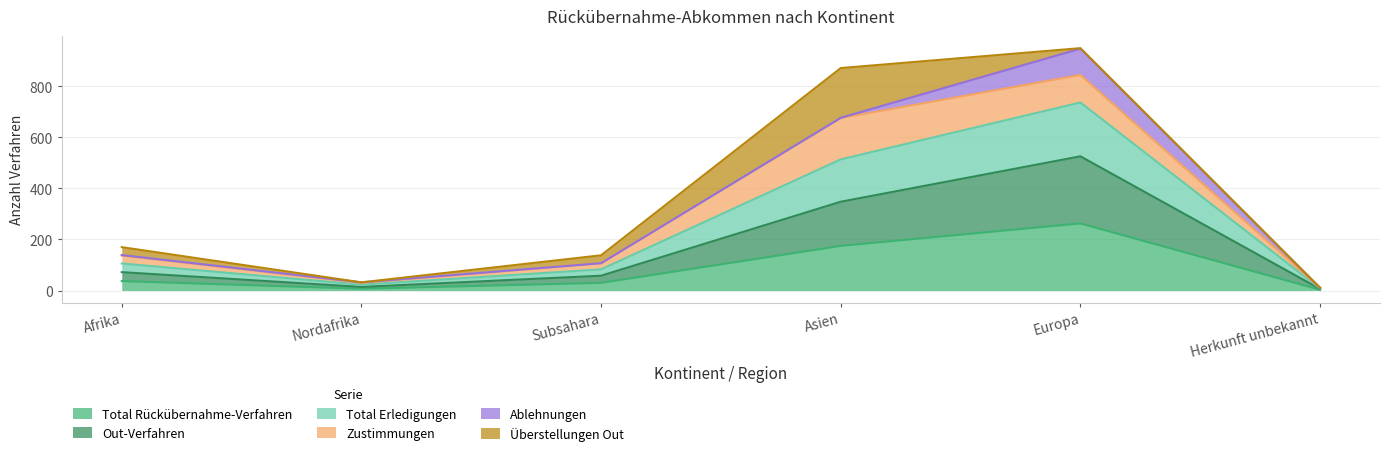

What is the highest value of the Total Rückübernahme-Verfahren series?

263